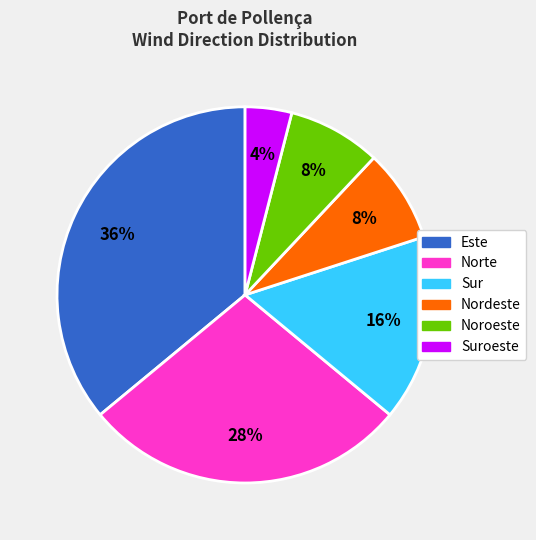

Does Nordeste represent more than half of the total?

No